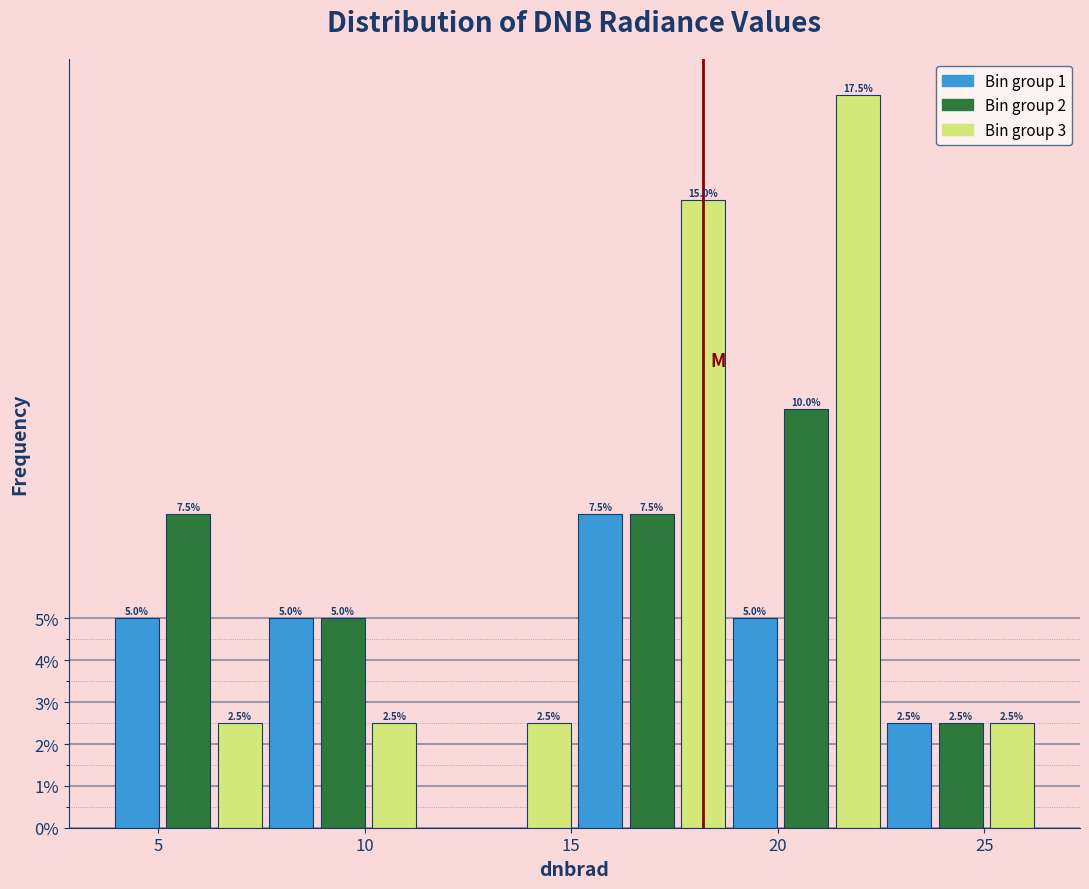

Around what value on the x-axis is the tallest bar? Give the approximate position of its centre, as read against the axis.

22.0